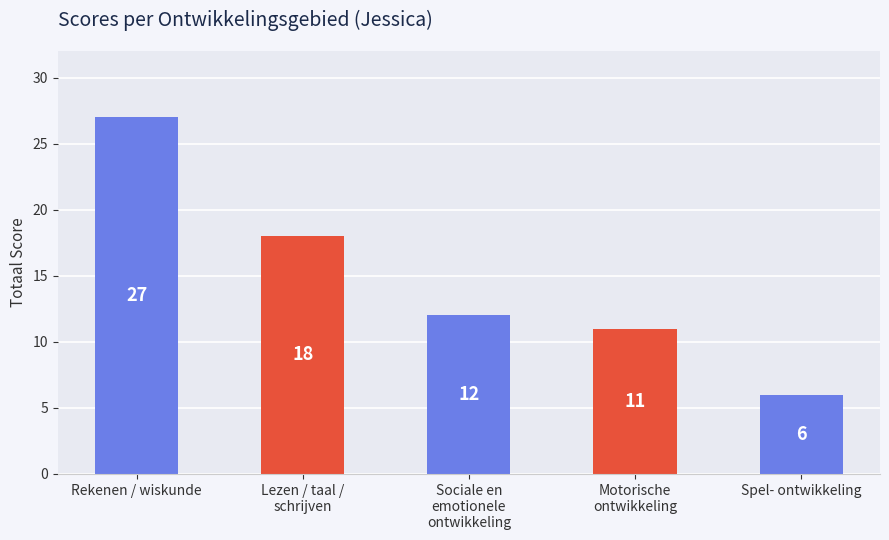

True or false: the data shows 4 at Spel- ontwikkeling.

False